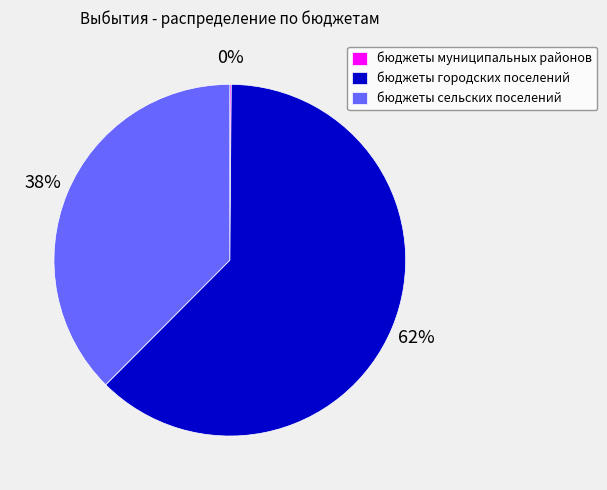

The бюджеты городских поселений slice represents 62% of the pie. True or false?

True